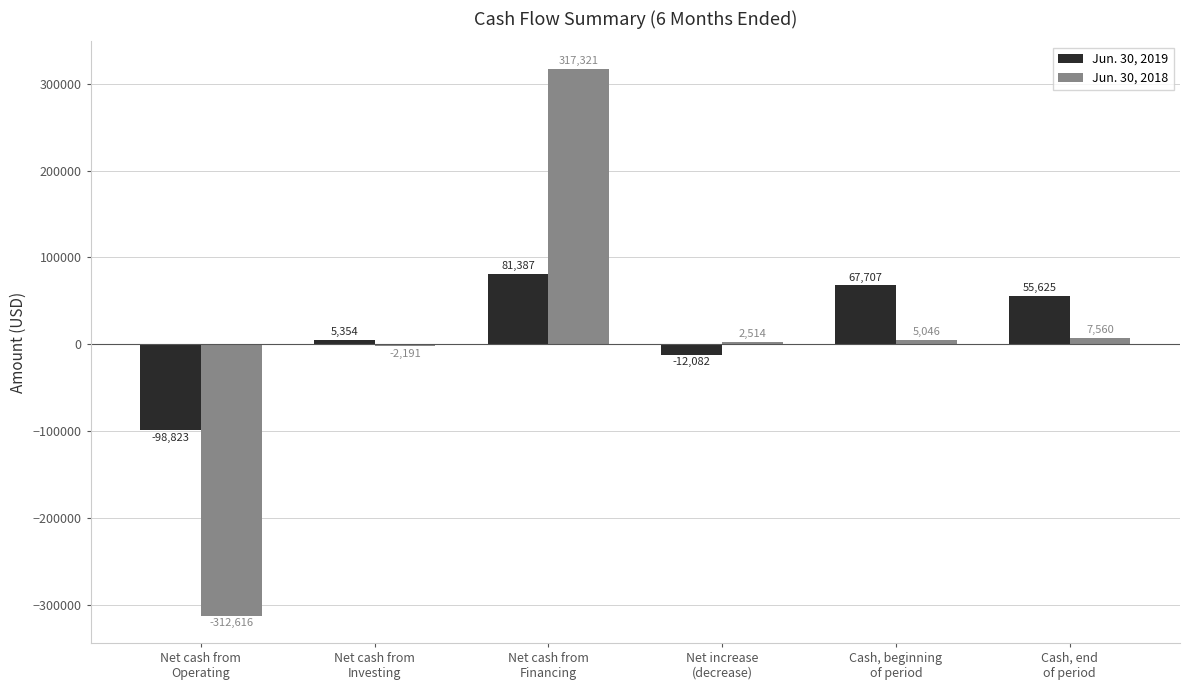

Rank the series by their maximum value, from highest to lowest.

Jun. 30, 2018, Jun. 30, 2019